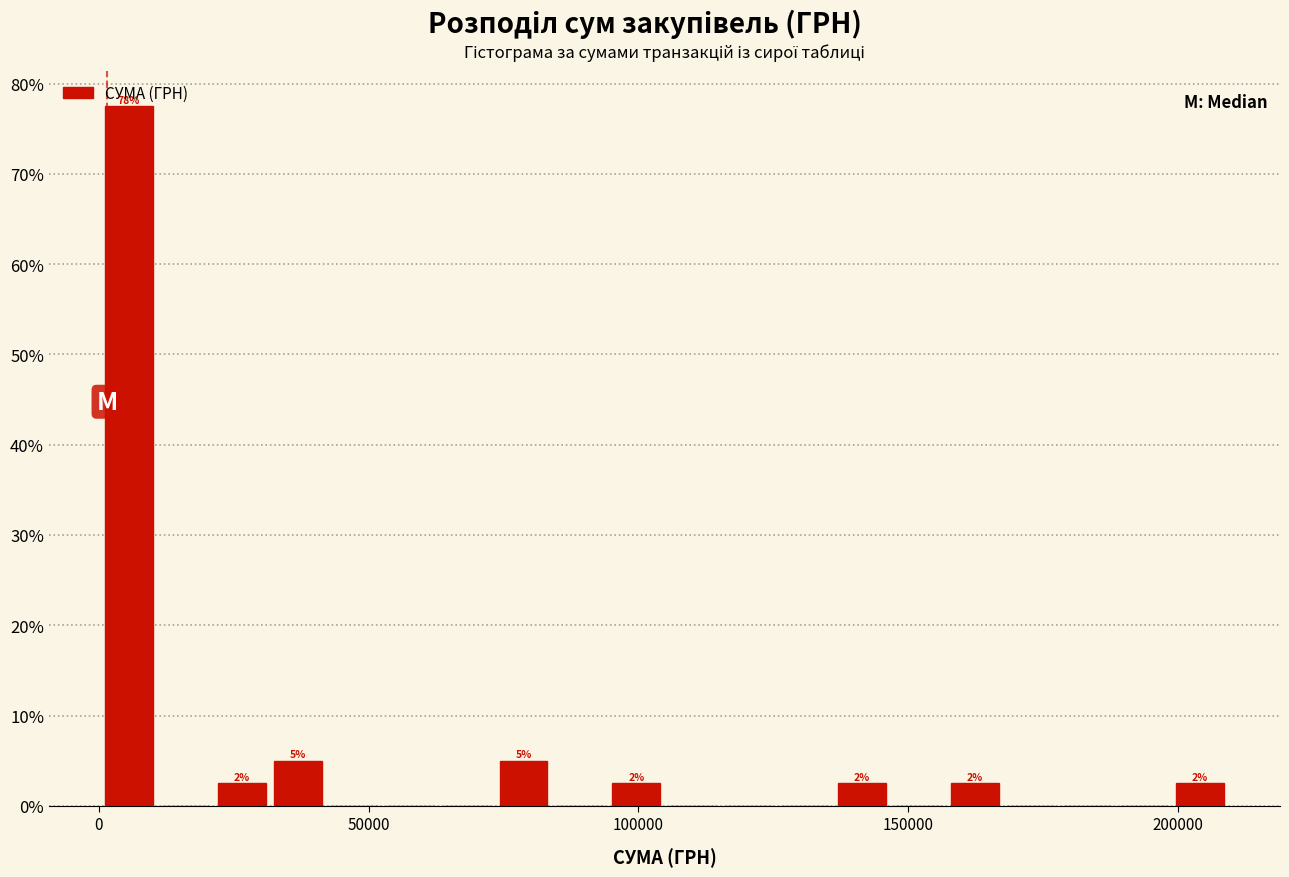

Around what value on the x-axis is the tallest bar? Give the approximate position of its centre, as read against the axis.

5000